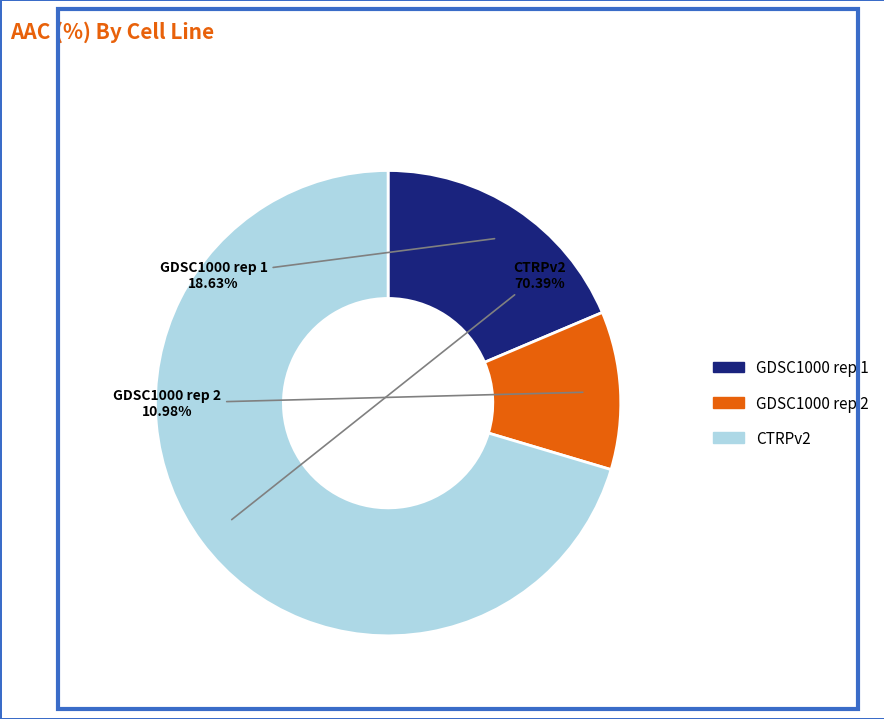

What portion of the pie excludes CTRPv2?

29.6%